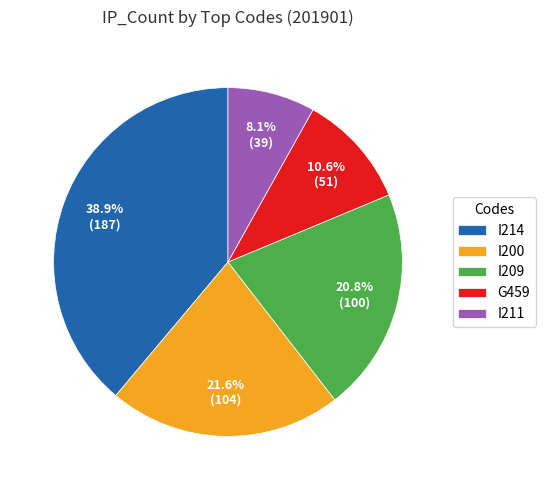

How many segments does this pie chart have?

5